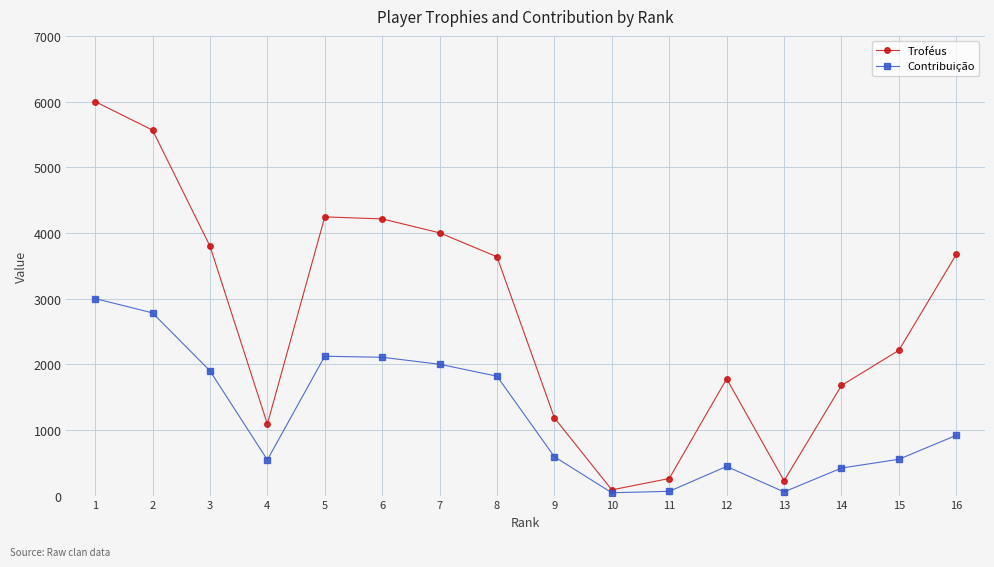

What is the smallest value displayed?

43